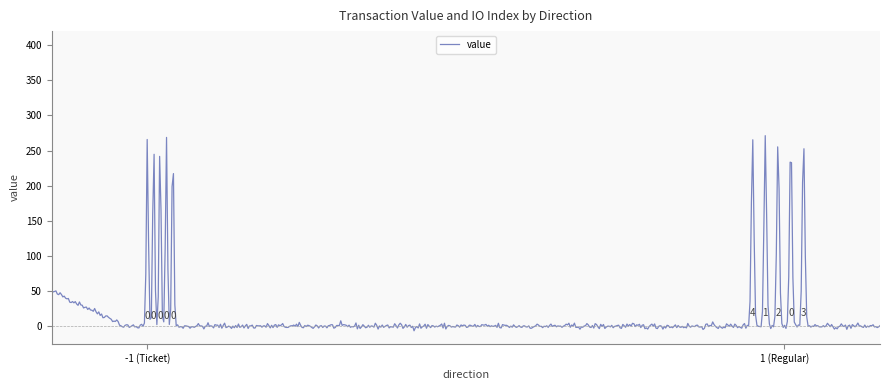

What is the greatest value displayed?

271.2